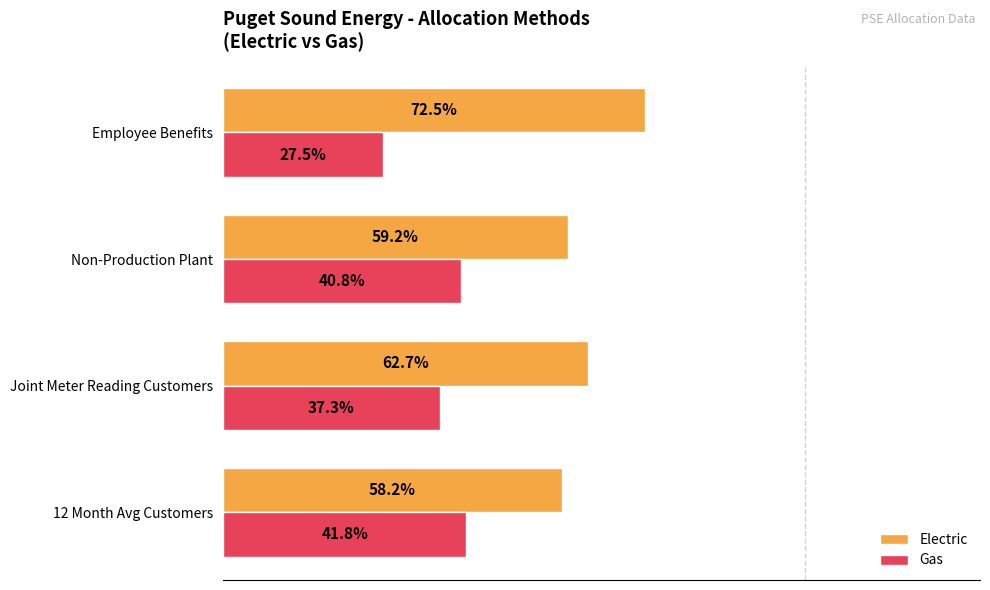

At which label is Gas closest to 34?

Joint Meter Reading Customers